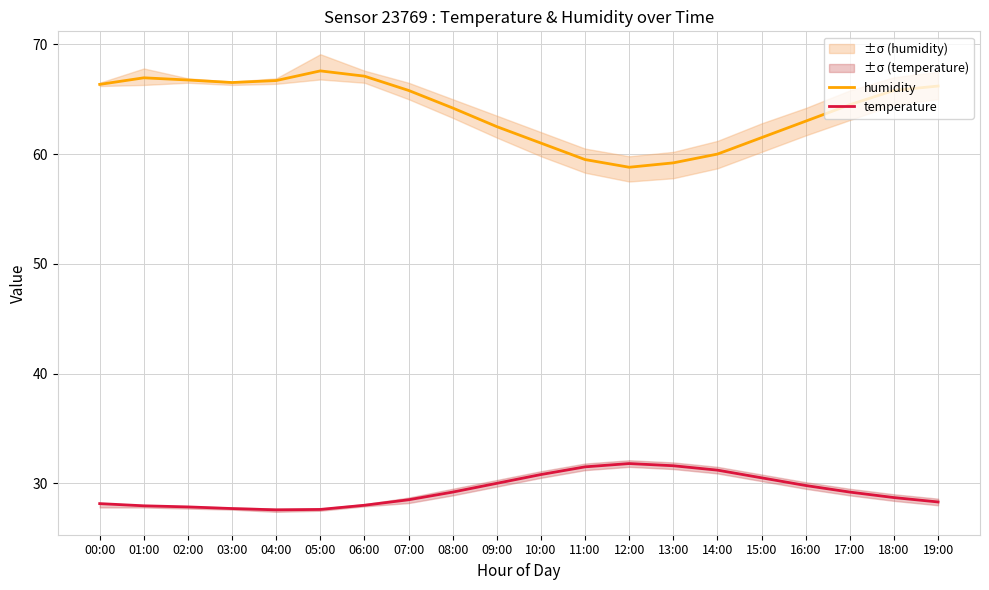

Which series has the largest total across all categories?

humidity